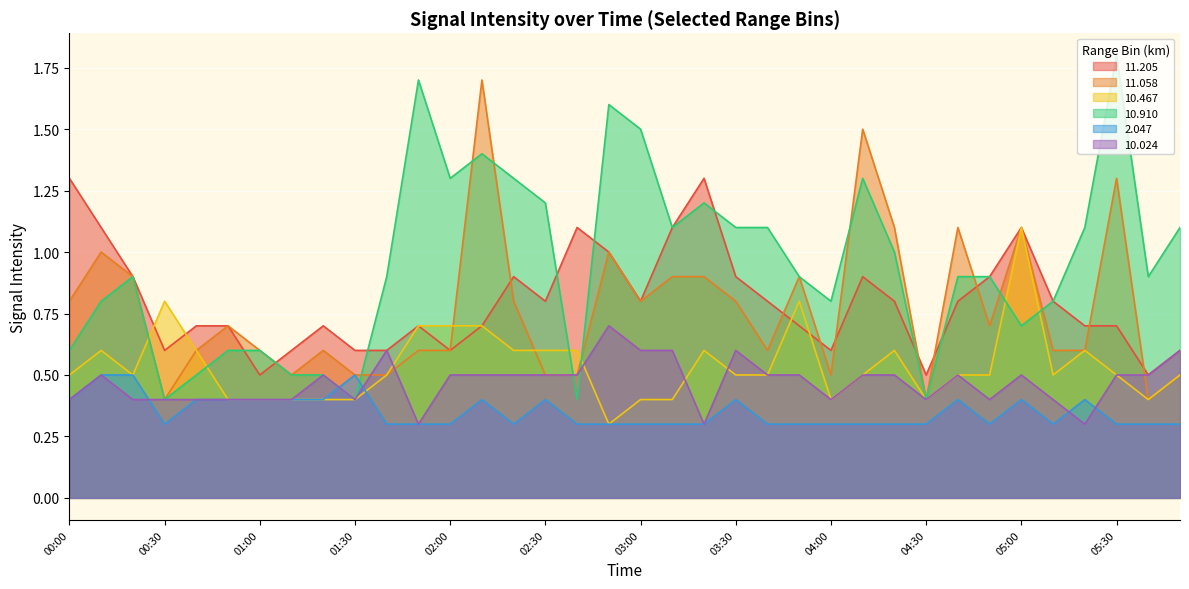

What is the total value across all series at 04:50?

3.7